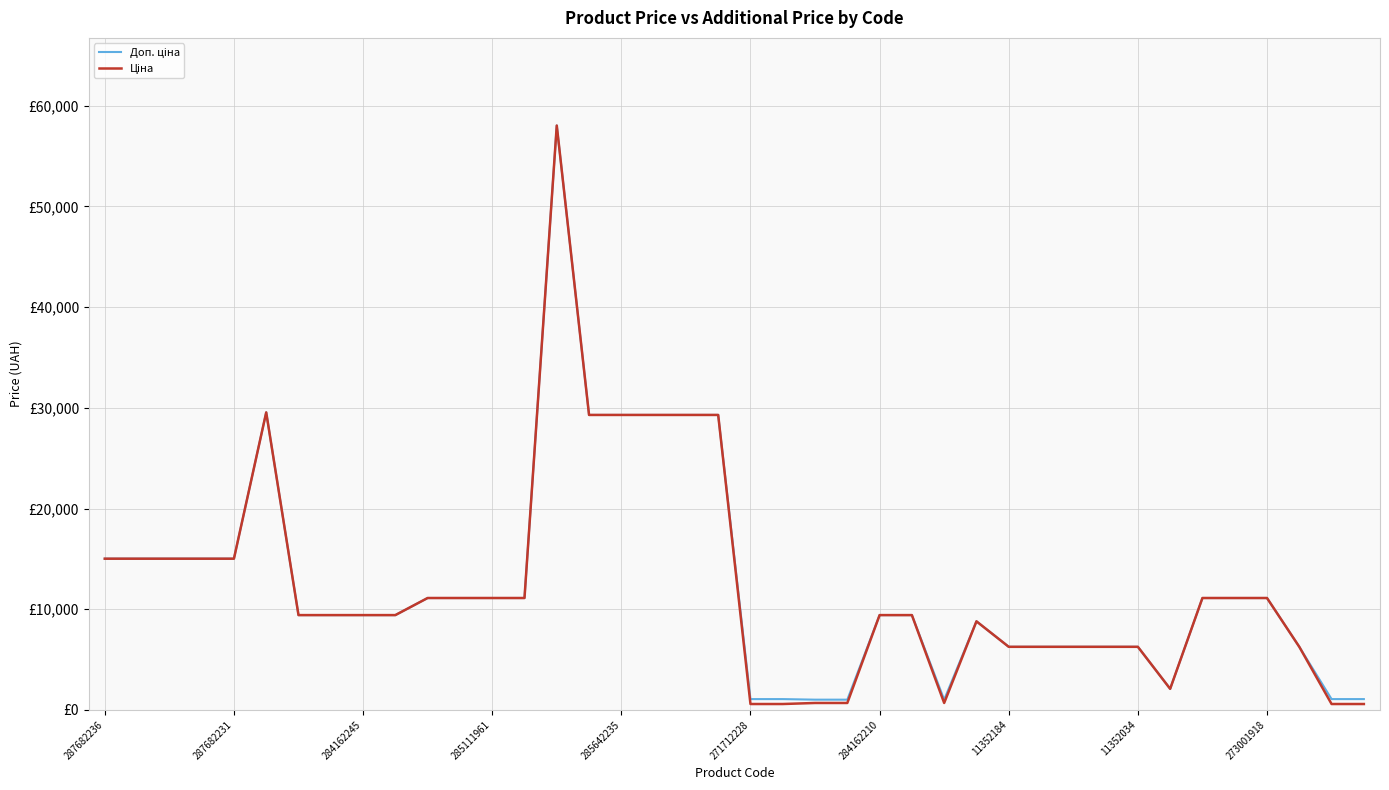

Is this an area chart (filled region under the line)?

No